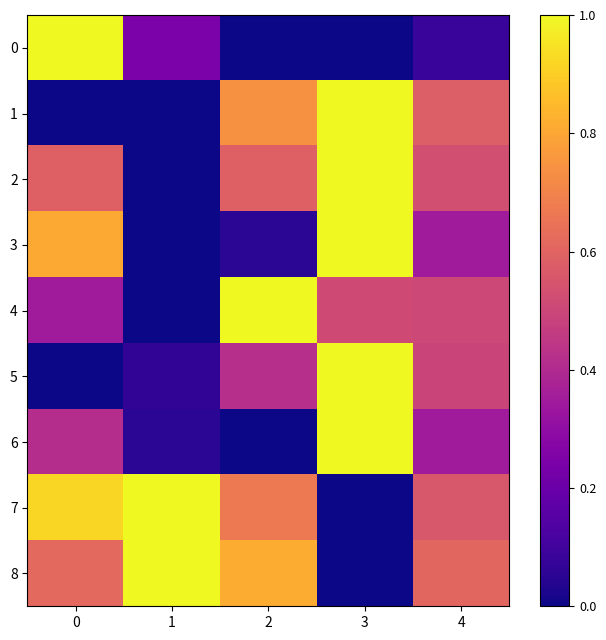

Which series has the largest total across all categories?

7